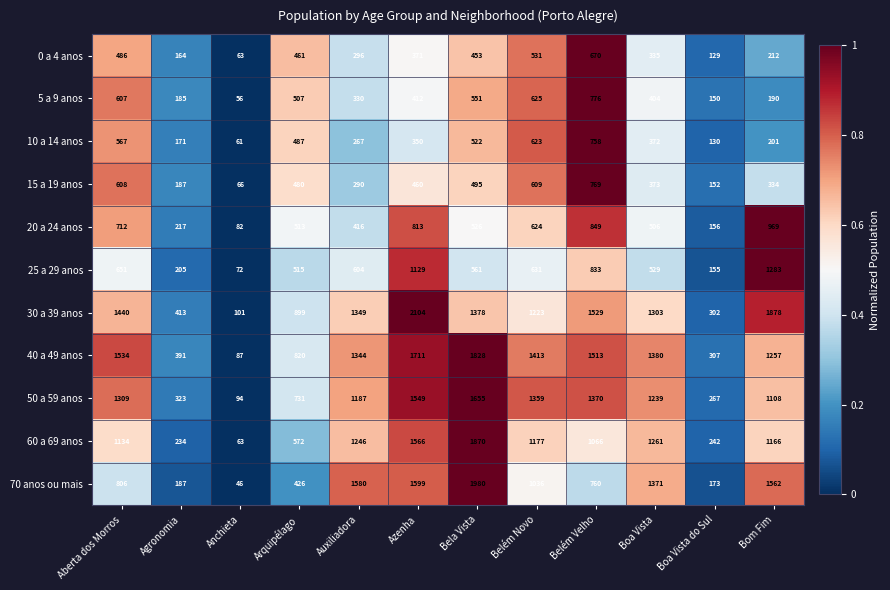

Count the number of data series in this chart.

11